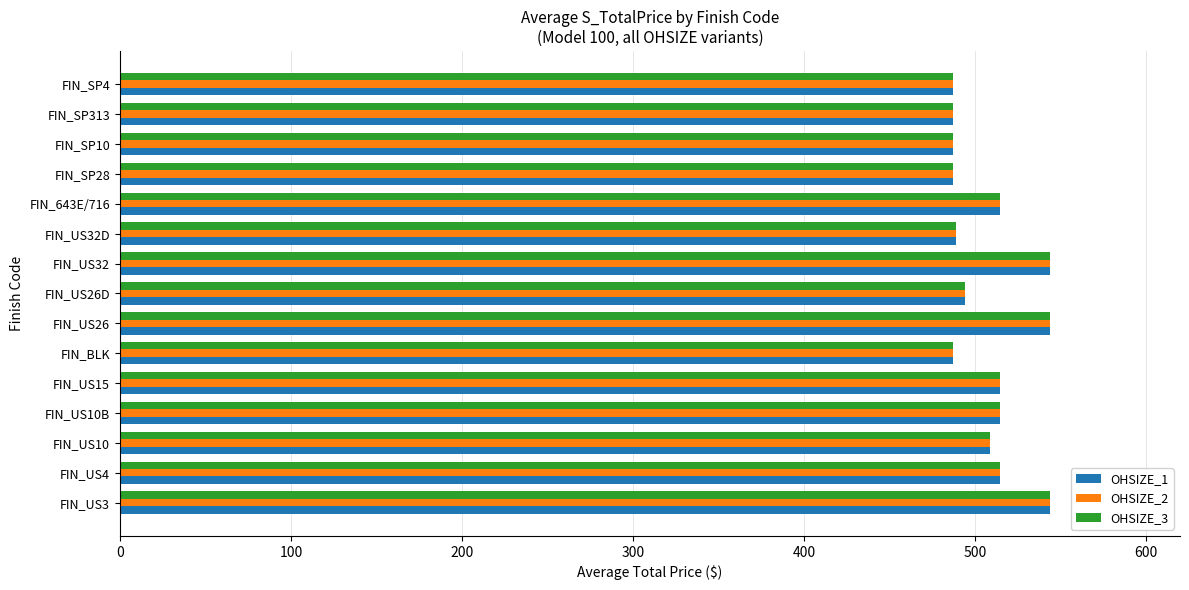

What is the difference between the maximum and minimum values in the OHSIZE_2 series?

57